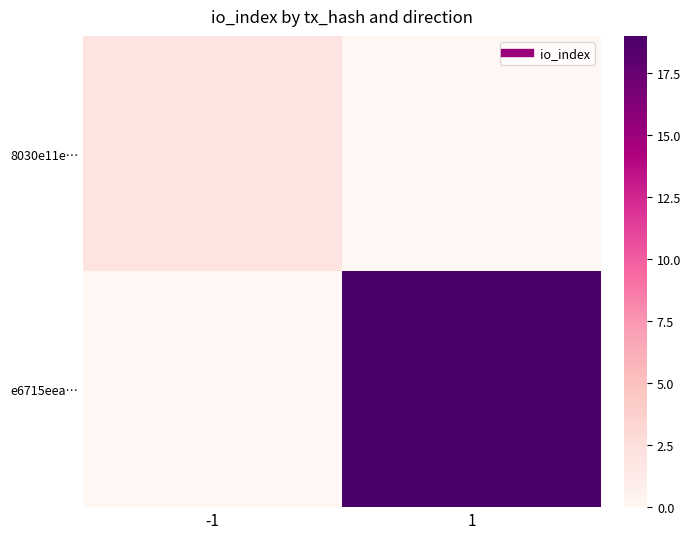

Count the number of categories in the chart.

2